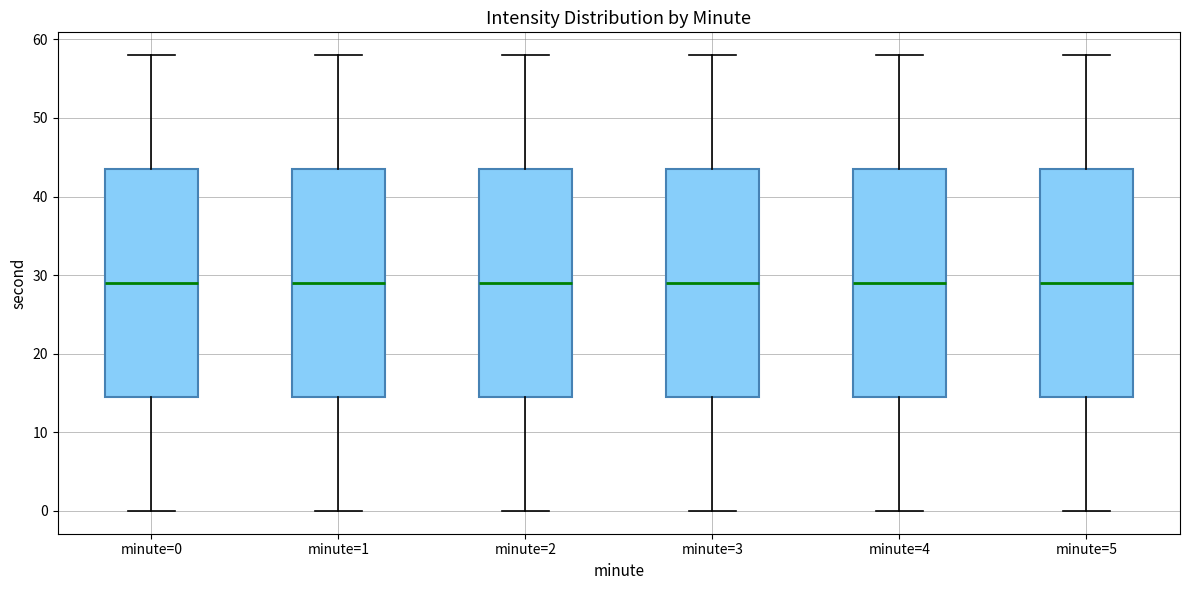

Reading left to right, transcribe this box plot: for each box, give where its median line is, the range the box spans, and where its two whiskers end, as read against the y-axis. The values are not printed on the chart, so give them approximately, as read against the axis.

minute=0: median 29, box 15 to 44, whiskers 0 to 58
minute=1: median 29, box 15 to 44, whiskers 0 to 58
minute=2: median 29, box 15 to 44, whiskers 0 to 58
minute=3: median 29, box 15 to 44, whiskers 0 to 58
minute=4: median 29, box 15 to 44, whiskers 0 to 58
minute=5: median 29, box 15 to 44, whiskers 0 to 58